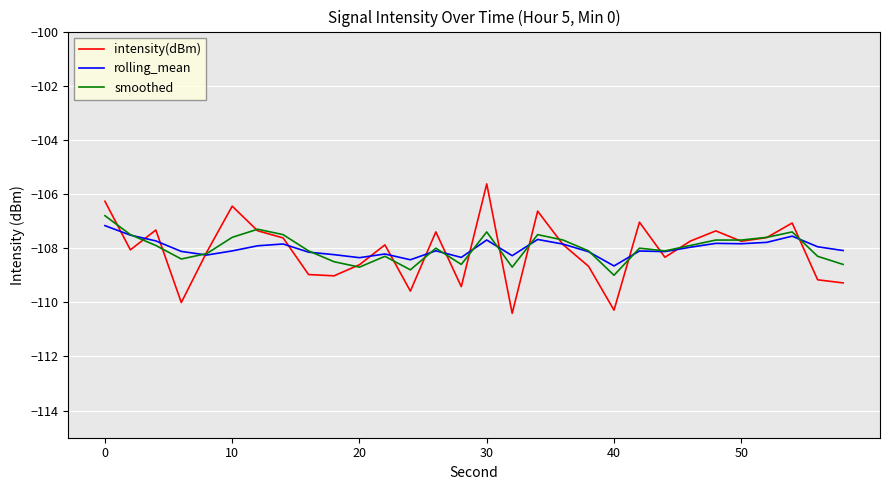

Which series has the largest range (max minus min)?

intensity(dBm)